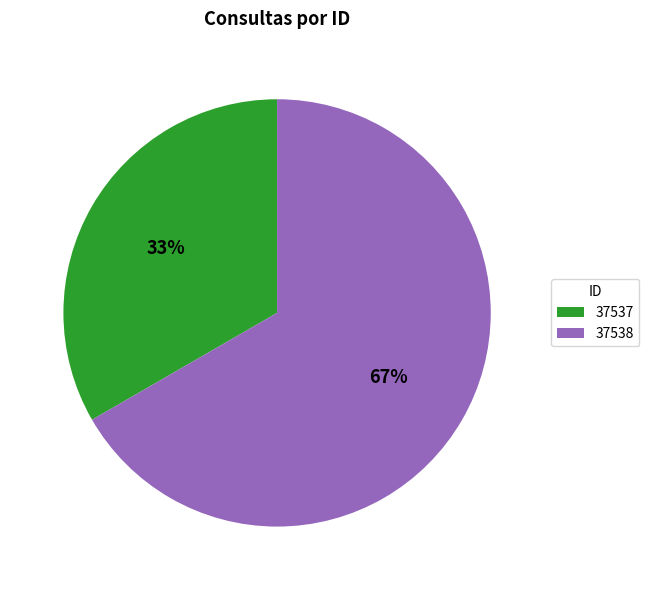

Which slice is the largest?

37538